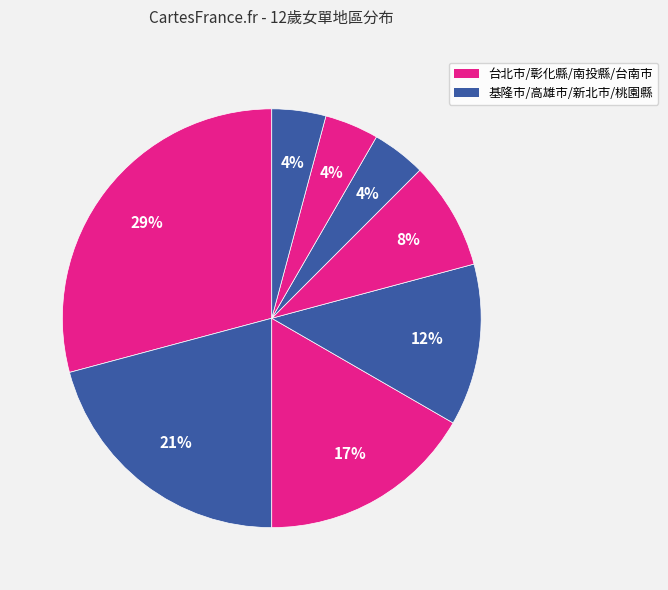

How many slices are in this pie chart?

8